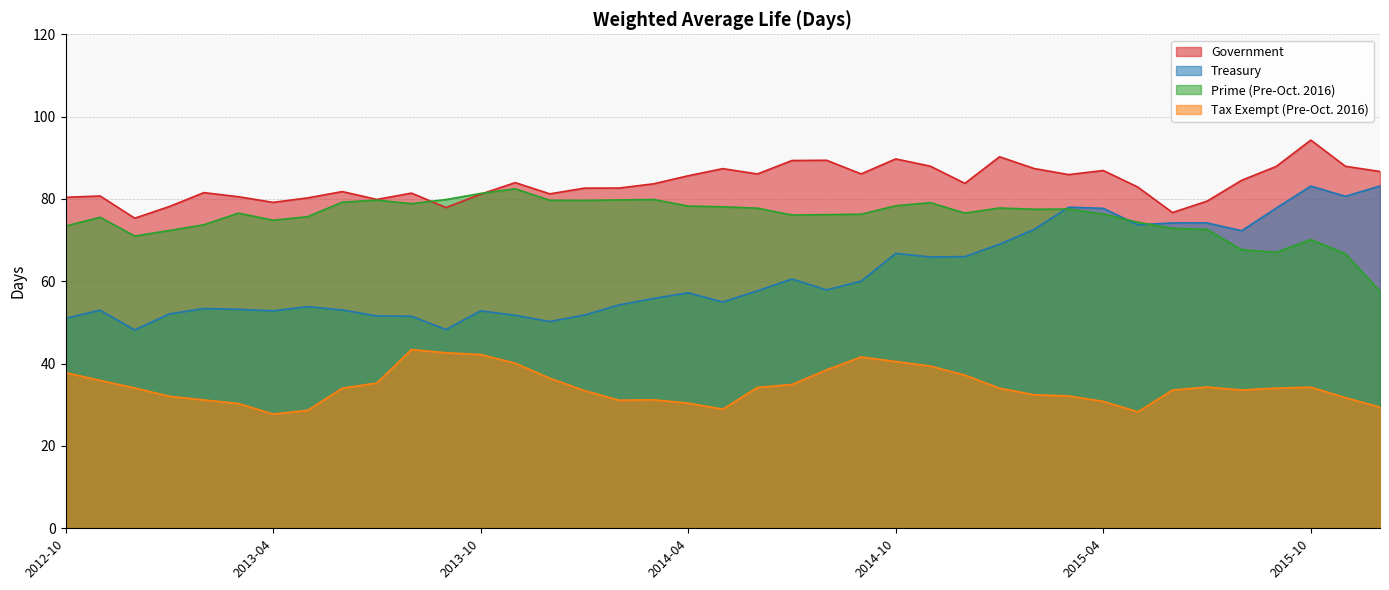

True or false: Tax Exempt (Pre-Oct. 2016) and Treasury cross at least once.

False